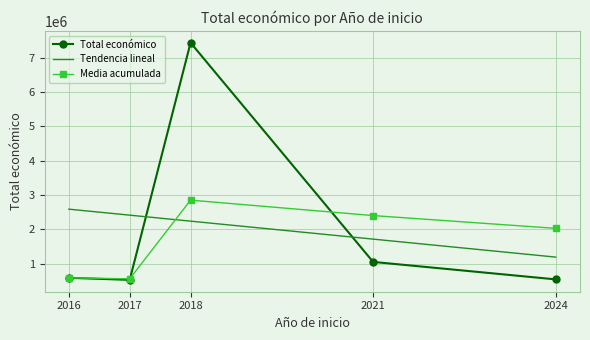

At which label is Total económico closest to 3982872?

2021